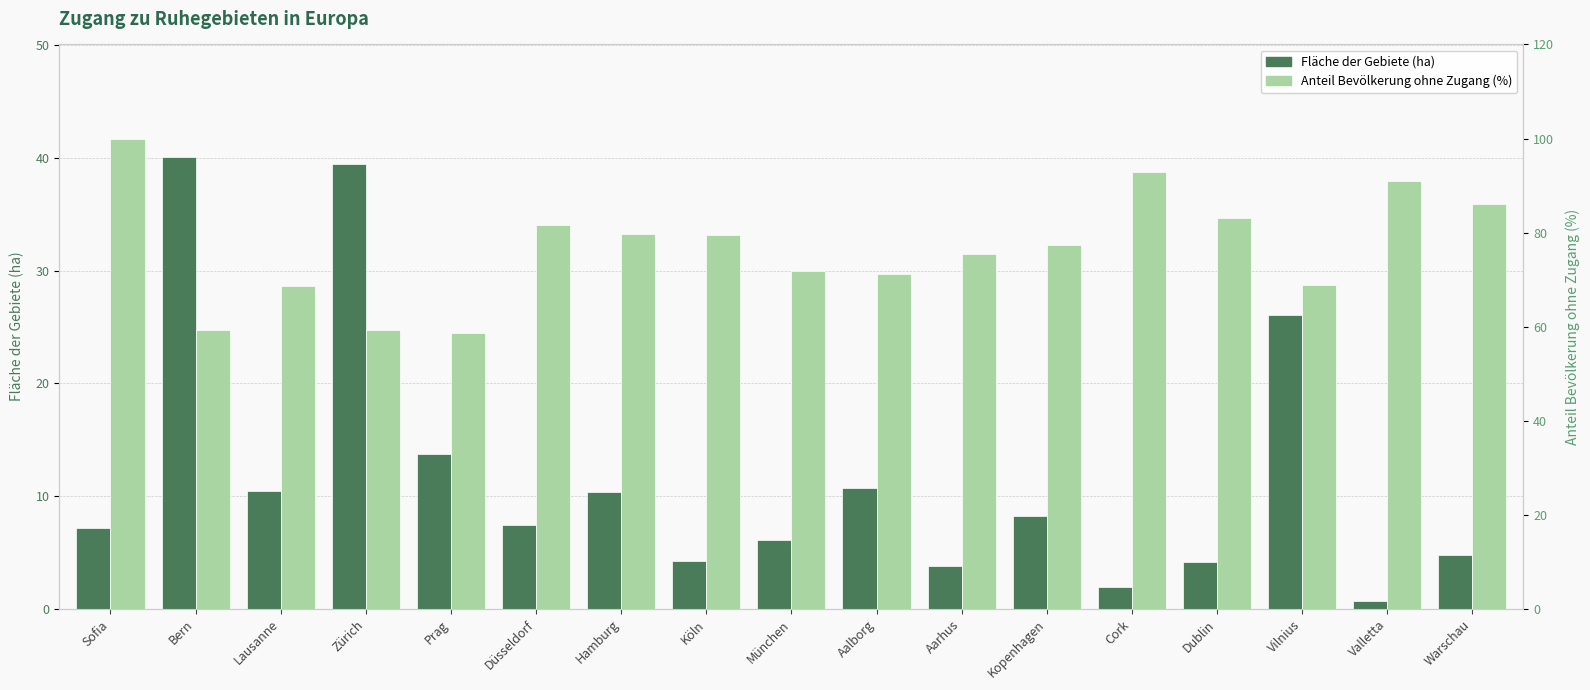

Read the Fläche der Gebiete (ha) value at Valletta.

0.7